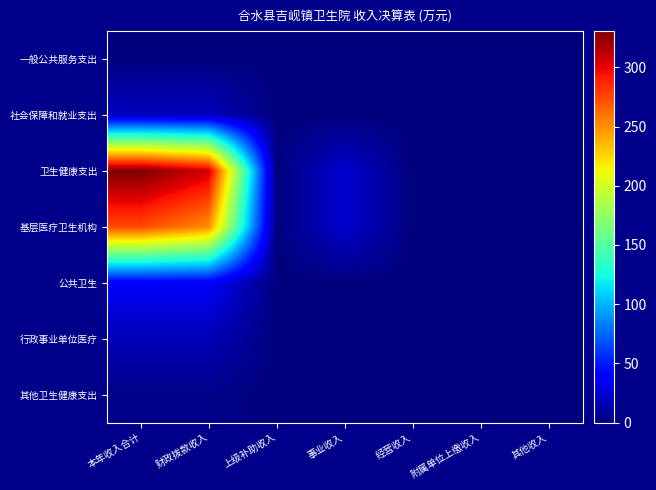

At 本年收入合计, list the series in order from smallest to largest.

一般公共服务支出, 其他卫生健康支出, 行政事业单位医疗, 社会保障和就业支出, 公共卫生, 基层医疗卫生机构, 卫生健康支出